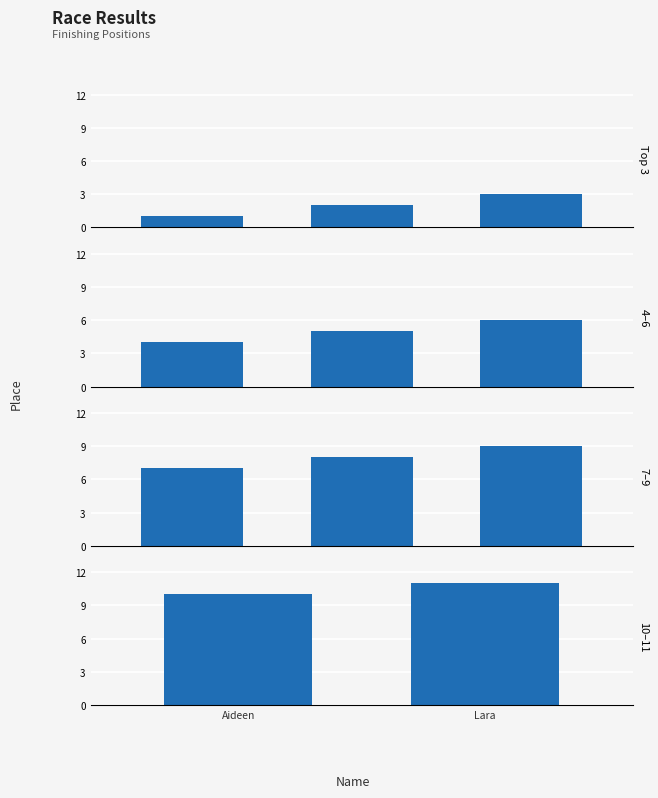

How many distinct data groups are displayed?

1